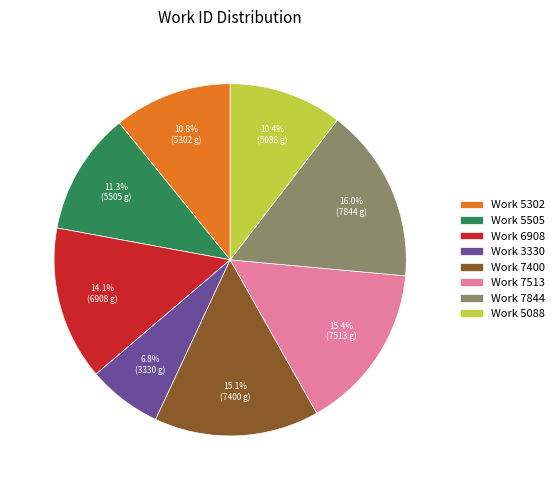

Do Work 7844 and Work 3330 together represent more than half of the pie?

No